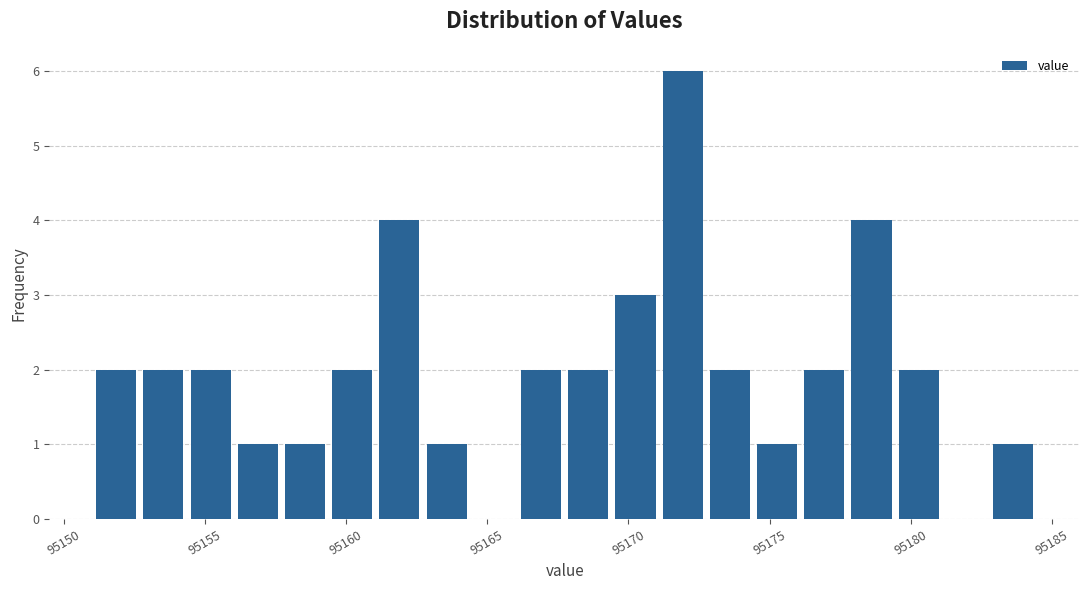

Around what value on the x-axis is the tallest bar? Give the approximate position of its centre, as read against the axis.

95172.0